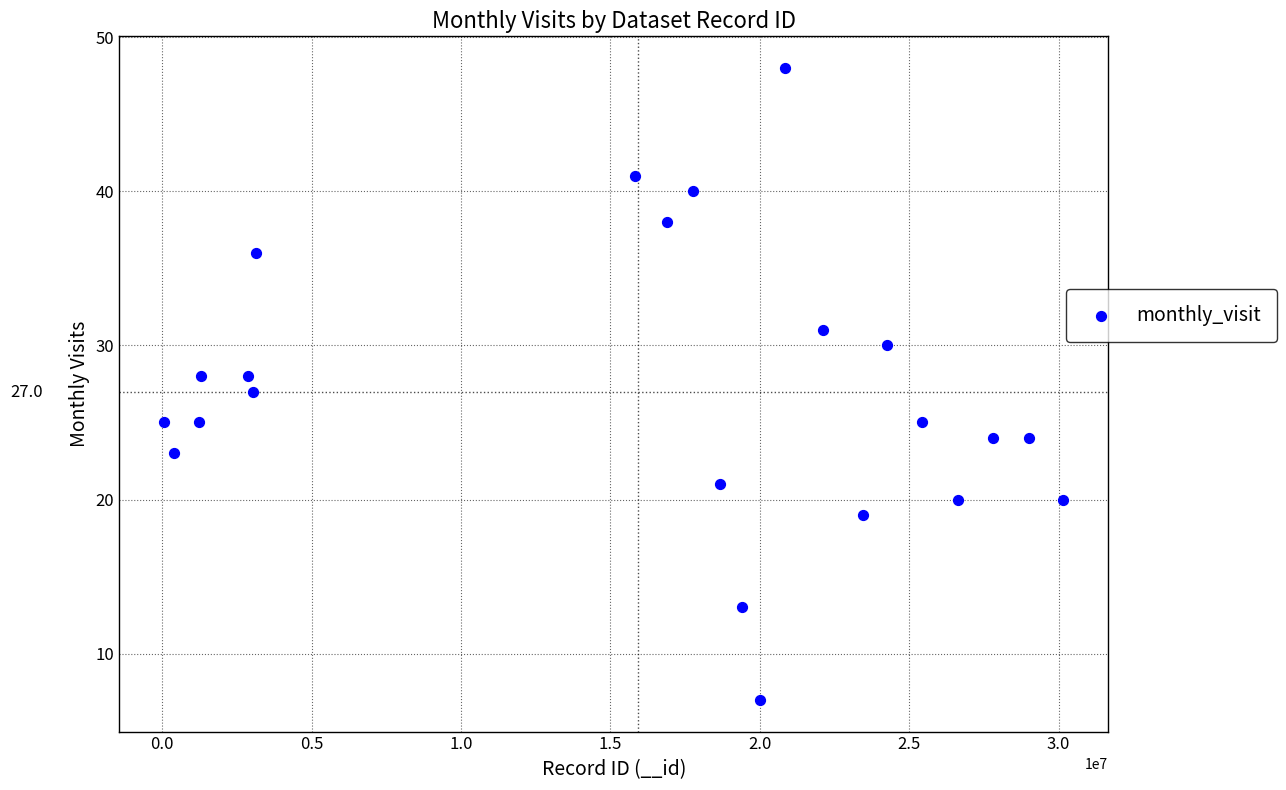

What is the range of Y values (max minus min)?

41